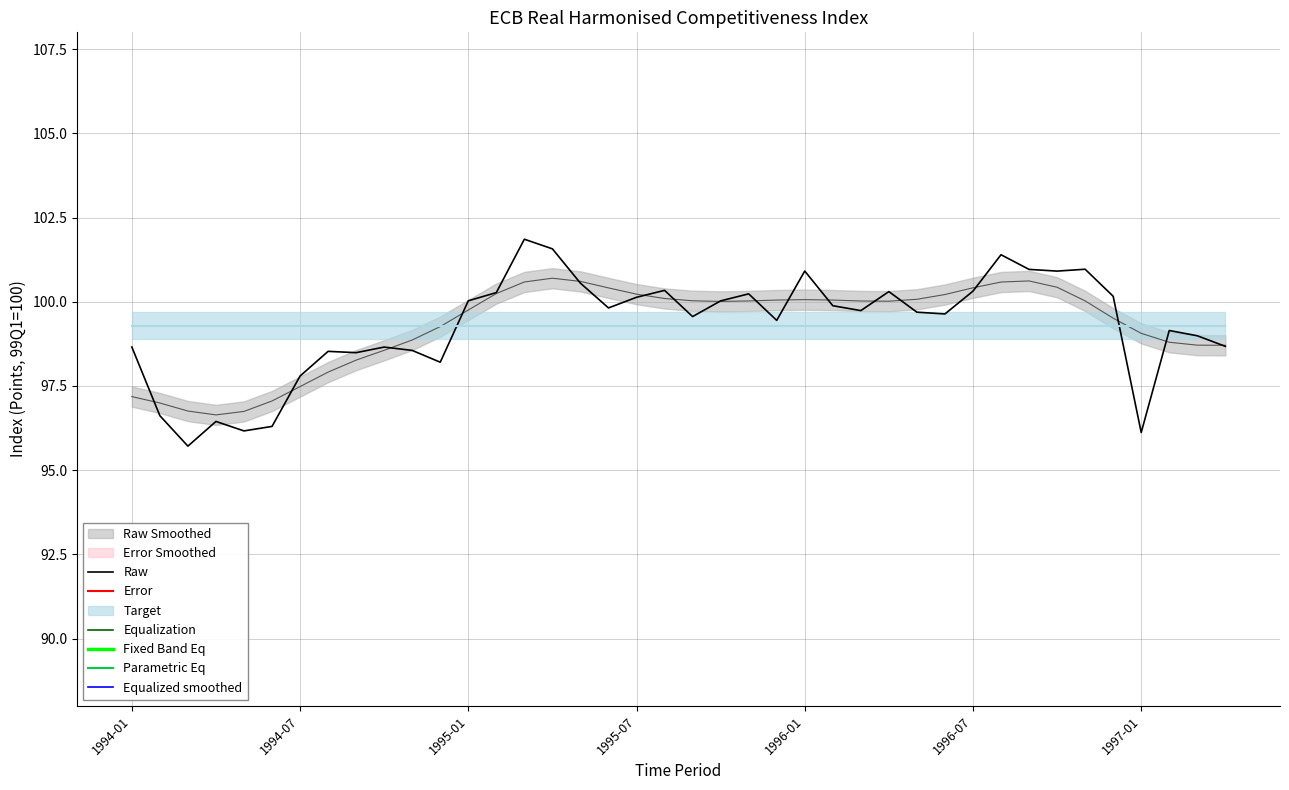

How many negative values does the Equalized smoothed series have?

25